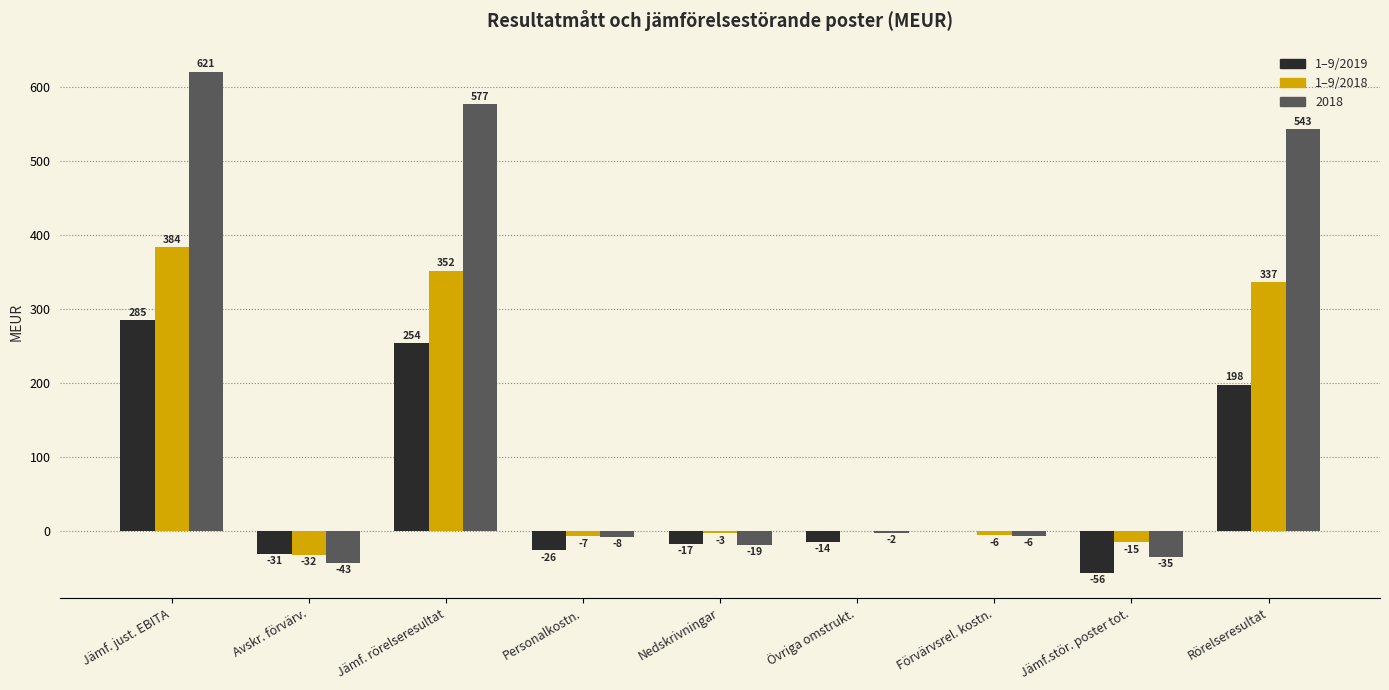

Between Personalkostn. and Nedskrivningar, which series saw the biggest shift?

2018